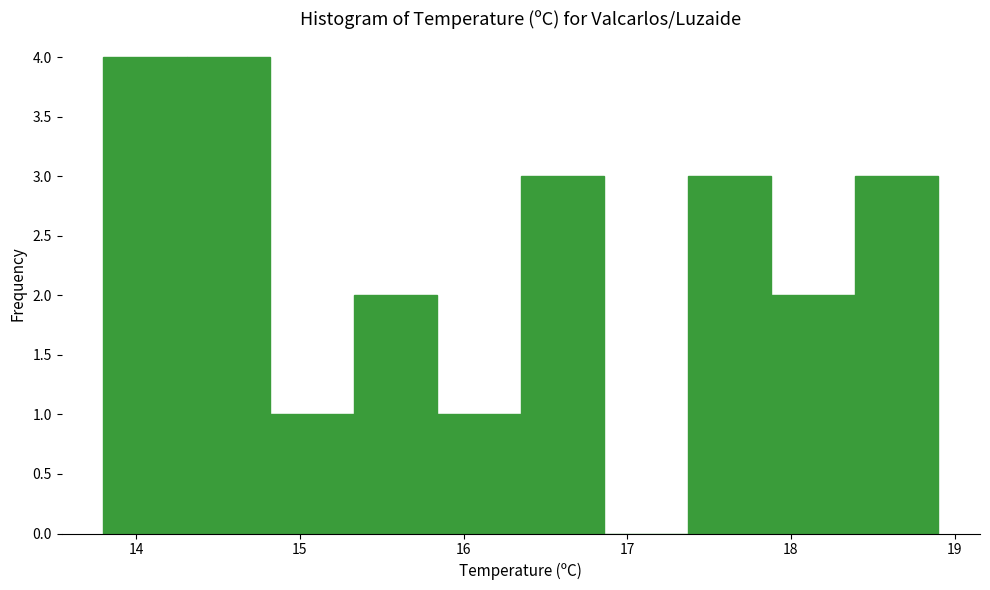

What is the height of the bar covering 14.82 to 15.33 on the x-axis? Neither the bar edges nor the heights are printed on the chart, so give them approximately, as read against the axes.

1